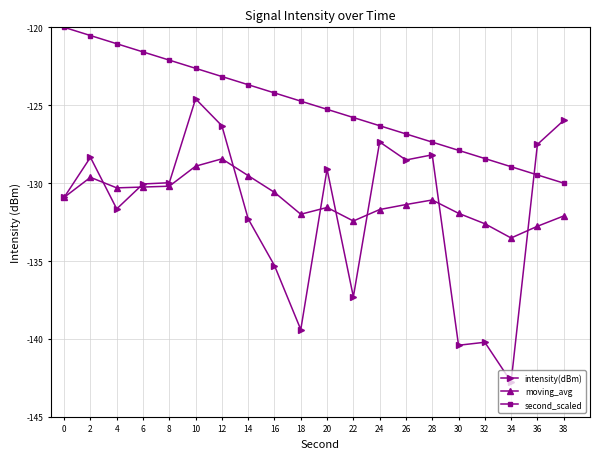

At 8, list the series in order from largest to smallest.

second_scaled, intensity(dBm), moving_avg